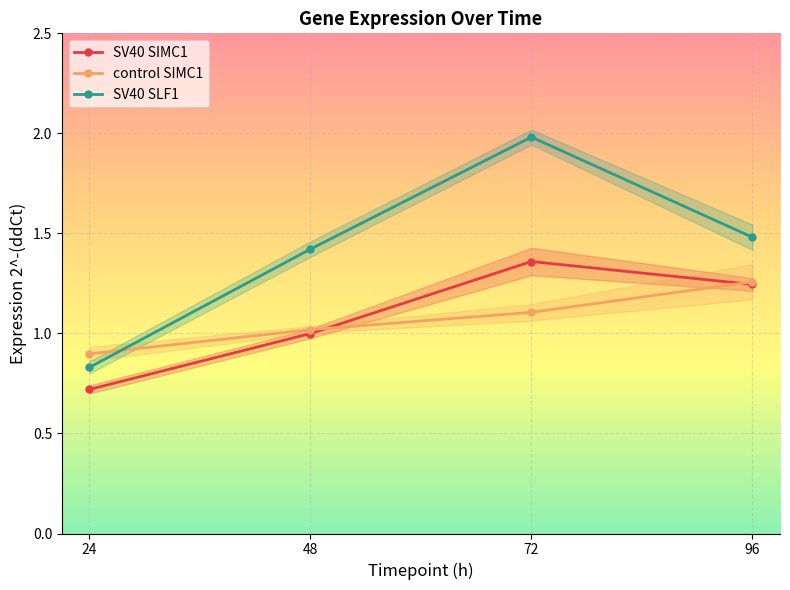

True or false: SV40 SIMC1 has a value of 0.7 at 24.

True